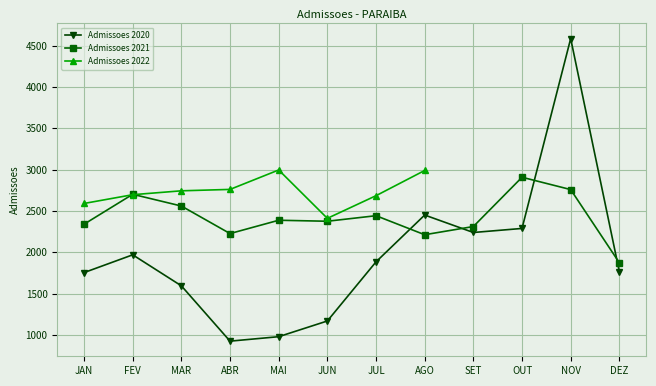

True or false: Admissoes 2020 and Admissoes 2021 cross at least once.

True